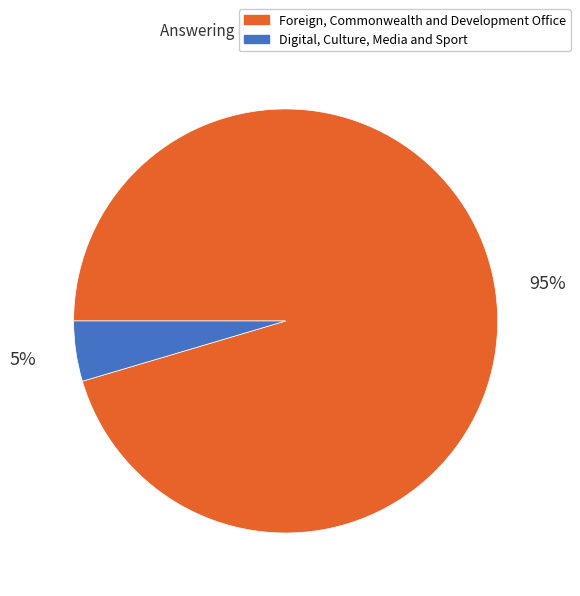

Which has a higher value, Digital, Culture, Media and Sport or Foreign, Commonwealth and Development Office?

Foreign, Commonwealth and Development Office